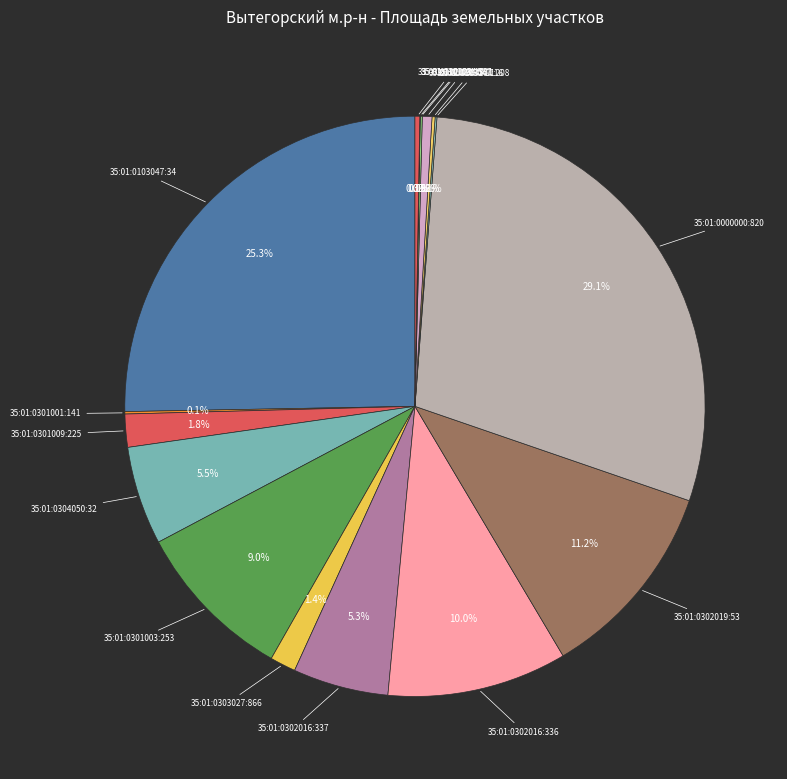

Does any single category account for the majority?

No